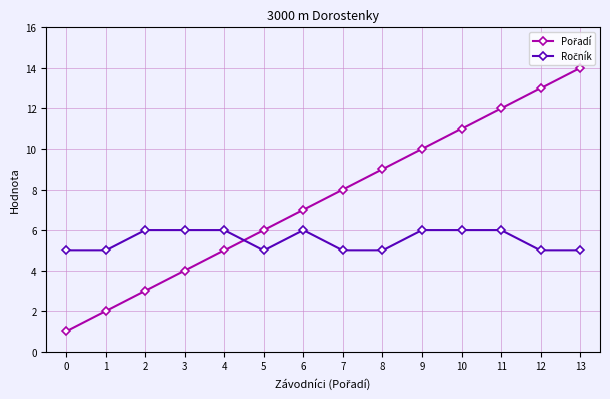

At which category is the sum across all series the highest?

13